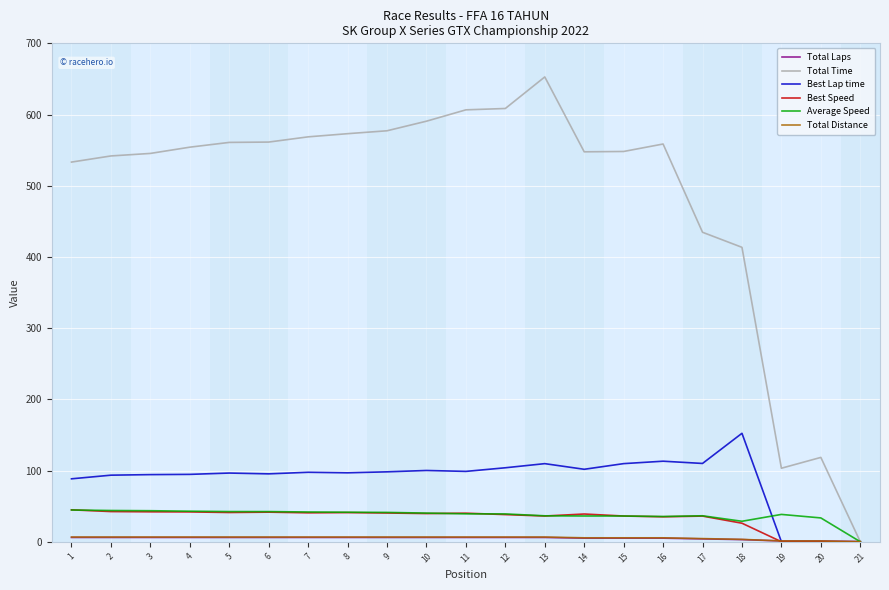

At which category is the sum across all series the highest?

13